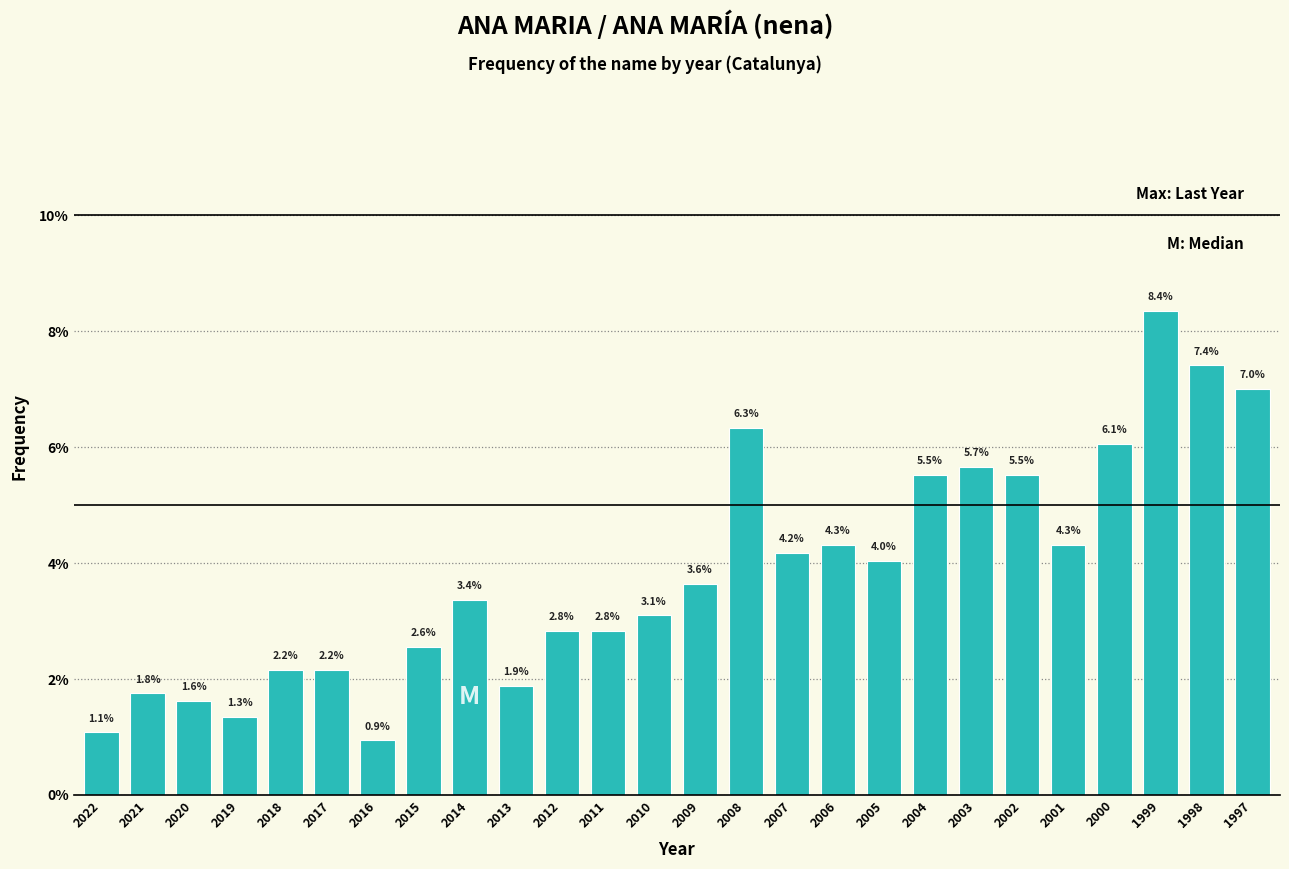

Reading left to right, extract all data points from this chart.

2022=1.1	2021=1.8	2020=1.6	2019=1.3	2018=2.2	2017=2.2	2016=0.9	2015=2.6	2014=3.4	2013=1.9	2012=2.8	2011=2.8	2010=3.1	2009=3.6	2008=6.3	2007=4.2	2006=4.3	2005=4.0	2004=5.5	2003=5.7	2002=5.5	2001=4.3	2000=6.1	1999=8.4	1998=7.4	1997=7.0